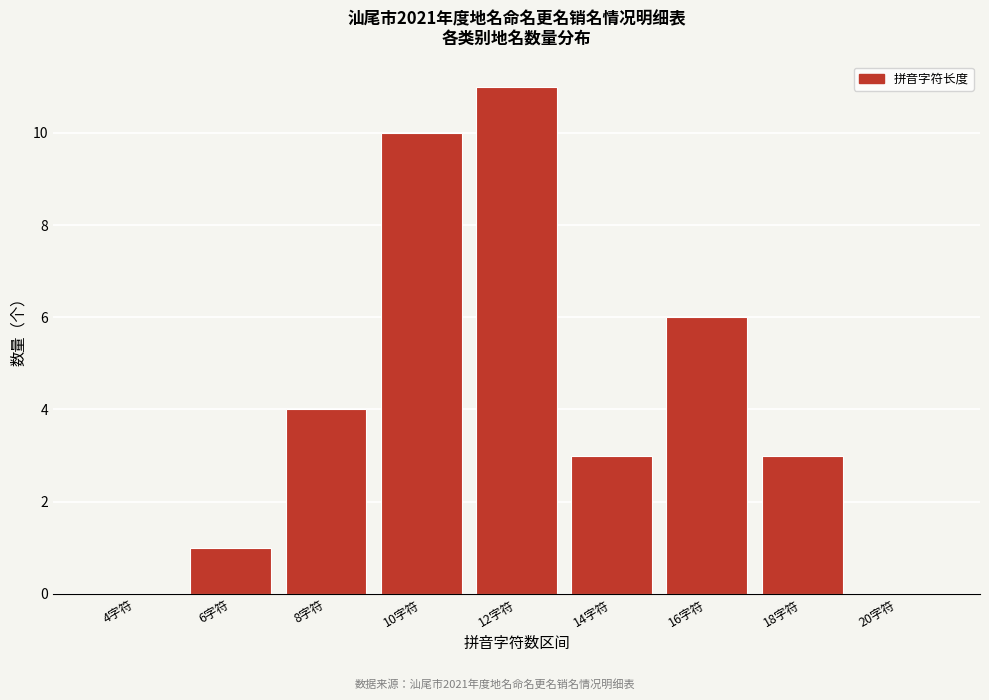

Reading right to left, what are all the values shown in this chart?

20字符=0	18字符=3	16字符=6	14字符=3	12字符=11	10字符=10	8字符=4	6字符=1	4字符=0